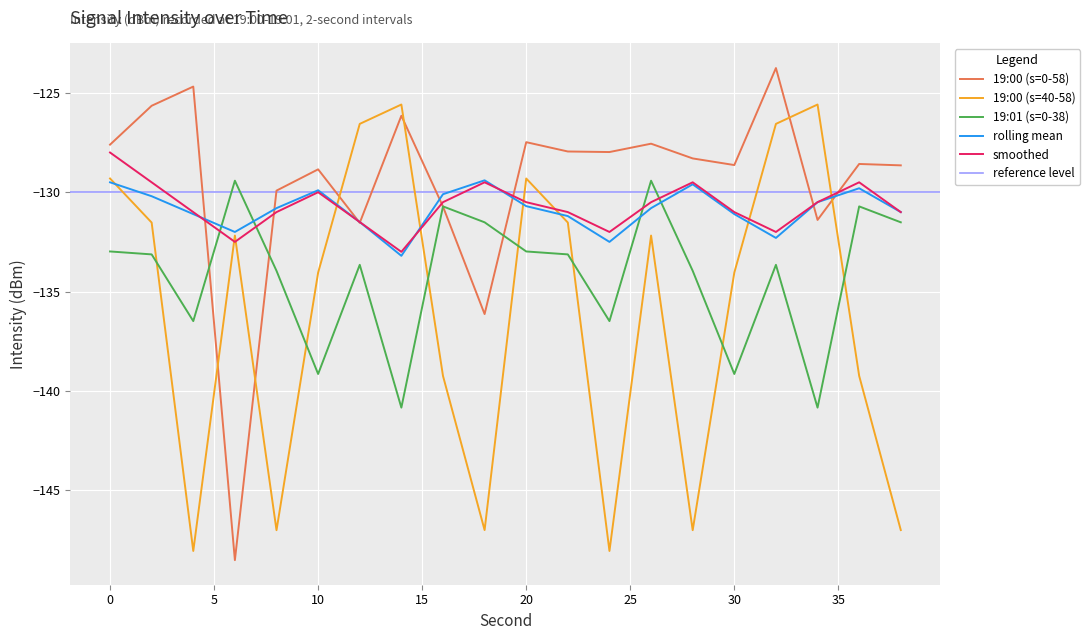

Where is smoothed nearest to the value -130?

10